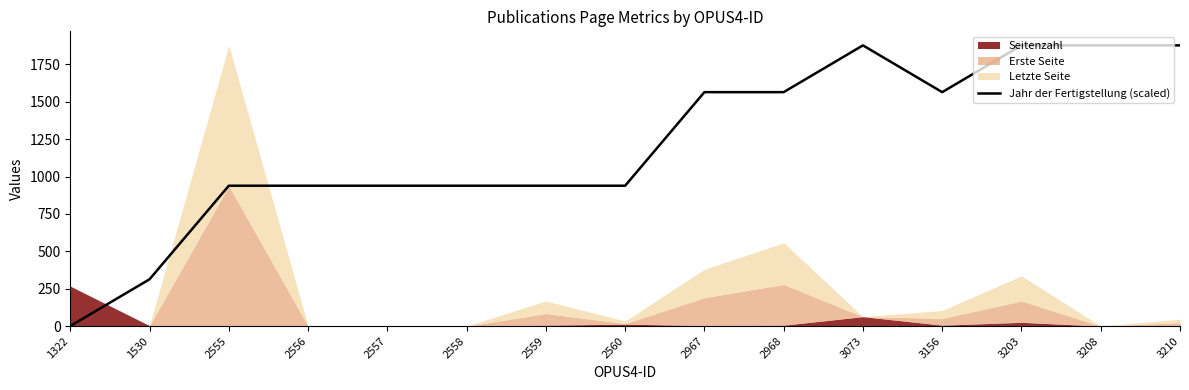

Which label corresponds to the smallest value in the chart?

1322